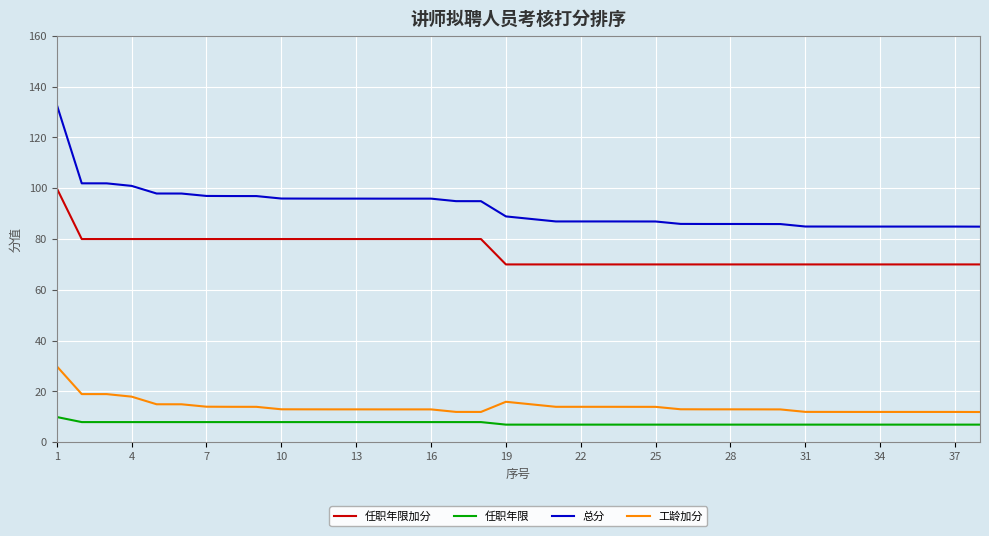

List the series in order of their peak value, highest first.

总分, 任职年限加分, 工龄加分, 任职年限